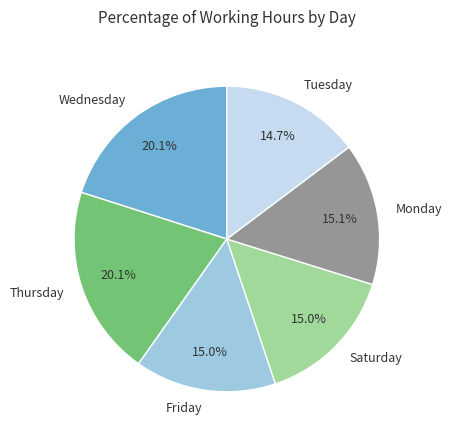

Does any single category account for the majority?

No